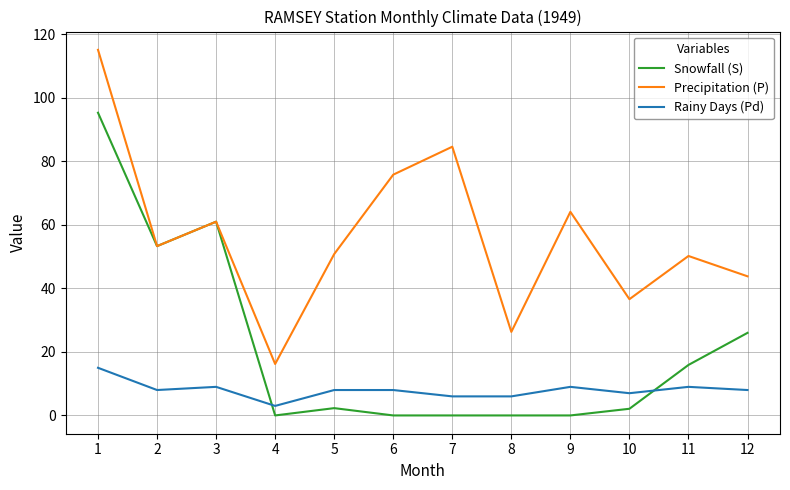

Which series has the largest total across all categories?

Precipitation (P)